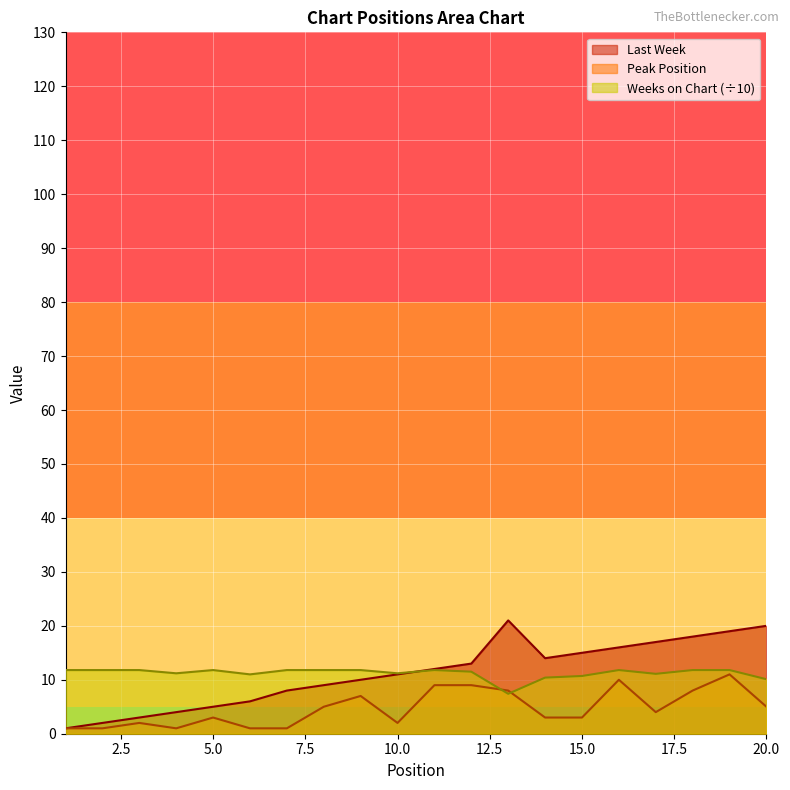

Reading left to right, transcribe all the data shown in this chart.

Last Week: 1=1.0	2=2.0	3=3.0	4=4.0	5=5.0	6=6.0	7=8.0	8=9.0	9=10.0	10=11.0	11=12.0	12=13.0	13=21.0	14=14.0	15=15.0	16=16.0	17=17.0	18=18.0	19=19.0	20=20.0
Peak Position: 1=1.0	2=1.0	3=2.0	4=1.0	5=3.0	6=1.0	7=1.0	8=5.0	9=7.0	10=2.0	11=9.0	12=9.0	13=8.0	14=3.0	15=3.0	16=10.0	17=4.0	18=8.0	19=11.0	20=5.0
Weeks on Chart: 1=11.8	2=11.8	3=11.8	4=11.2	5=11.8	6=11.0	7=11.8	8=11.8	9=11.8	10=11.2	11=11.8	12=11.5	13=7.4	14=10.4	15=10.7	16=11.8	17=11.1	18=11.8	19=11.8	20=10.1